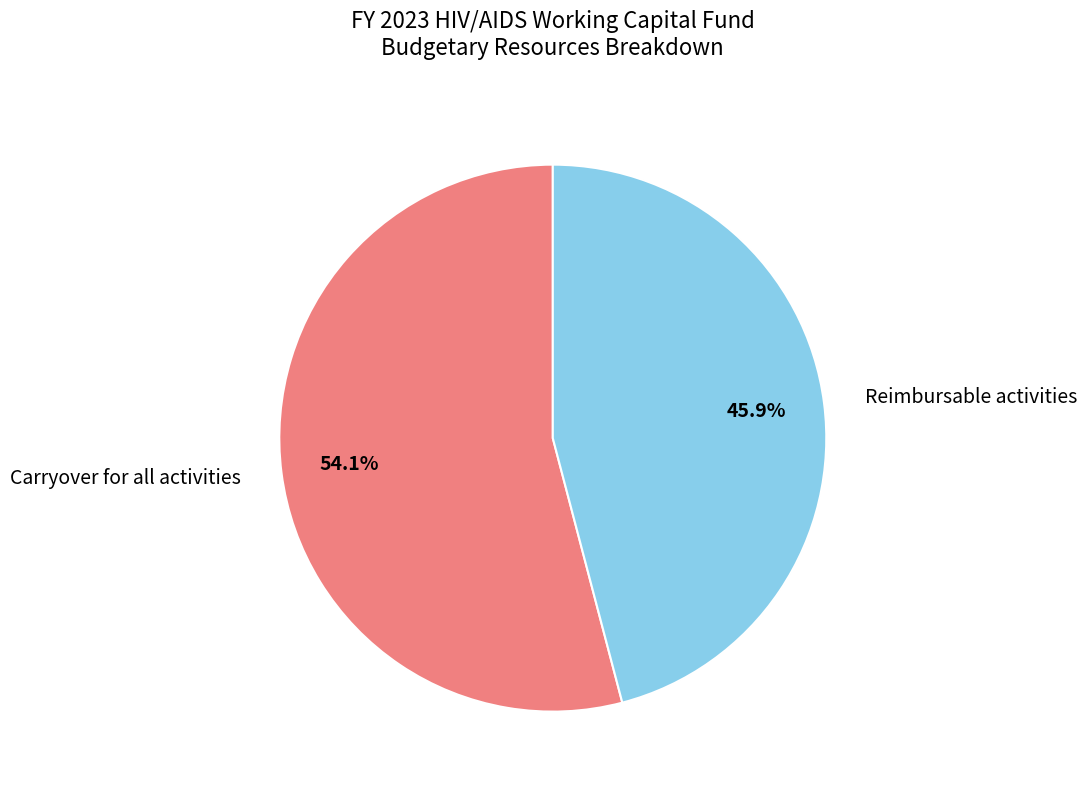

Is Carryover for all activities the majority of the pie?

Yes